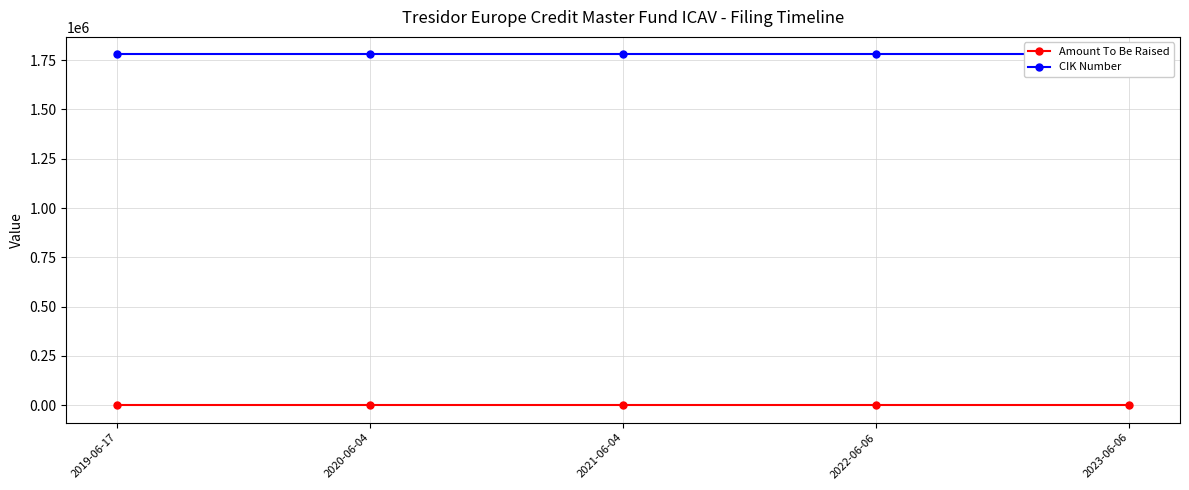

What is the label of the 2nd point from the right?

2022-06-06